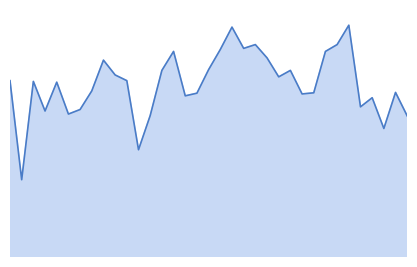

How many lines are shown in the chart?

1